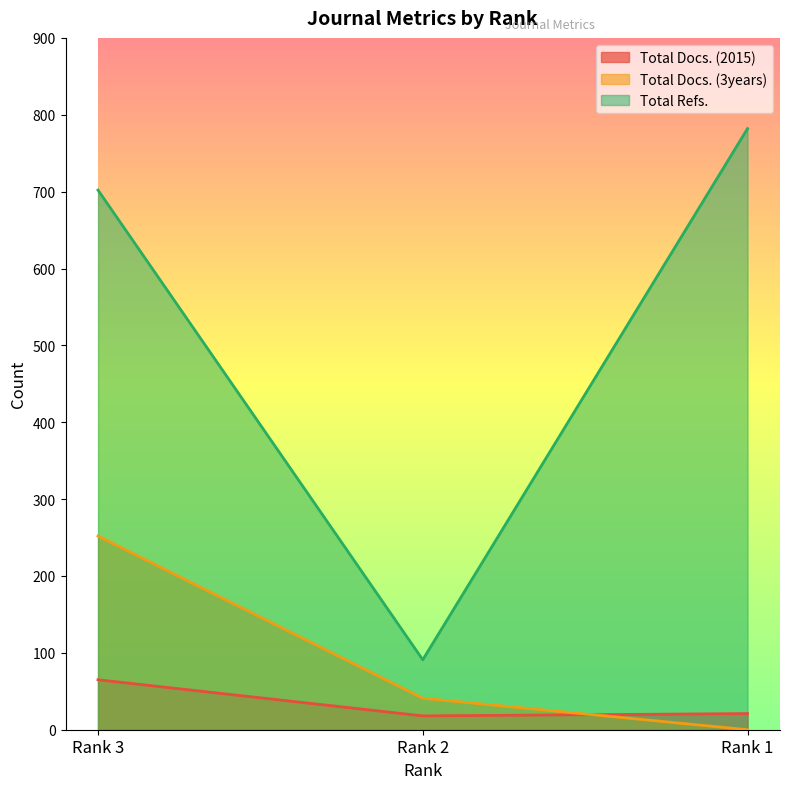

Which category has the highest value across all series?

Rank 1